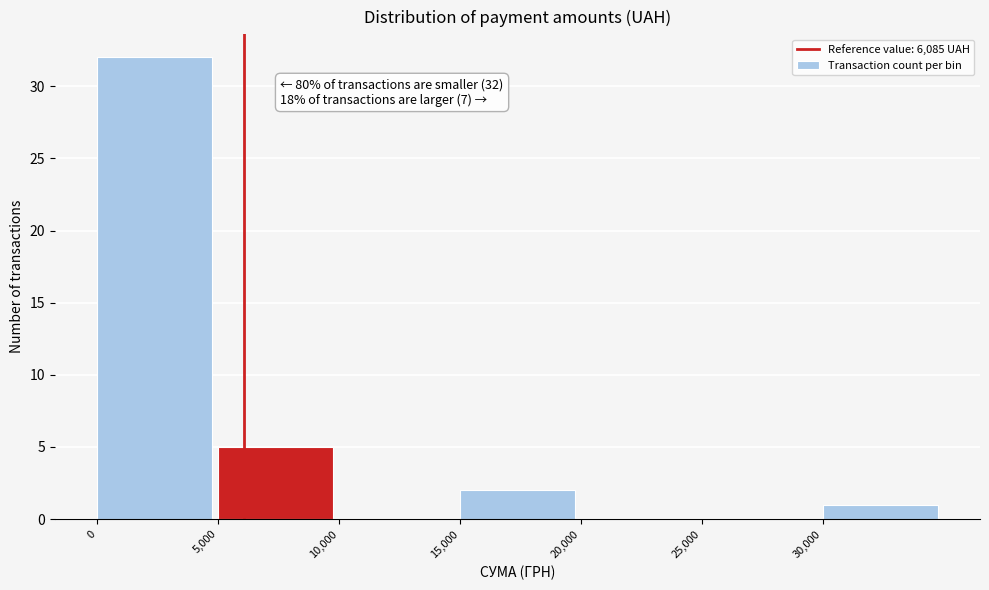

Over which range of the x-axis is the bar tallest?

0 to 5000